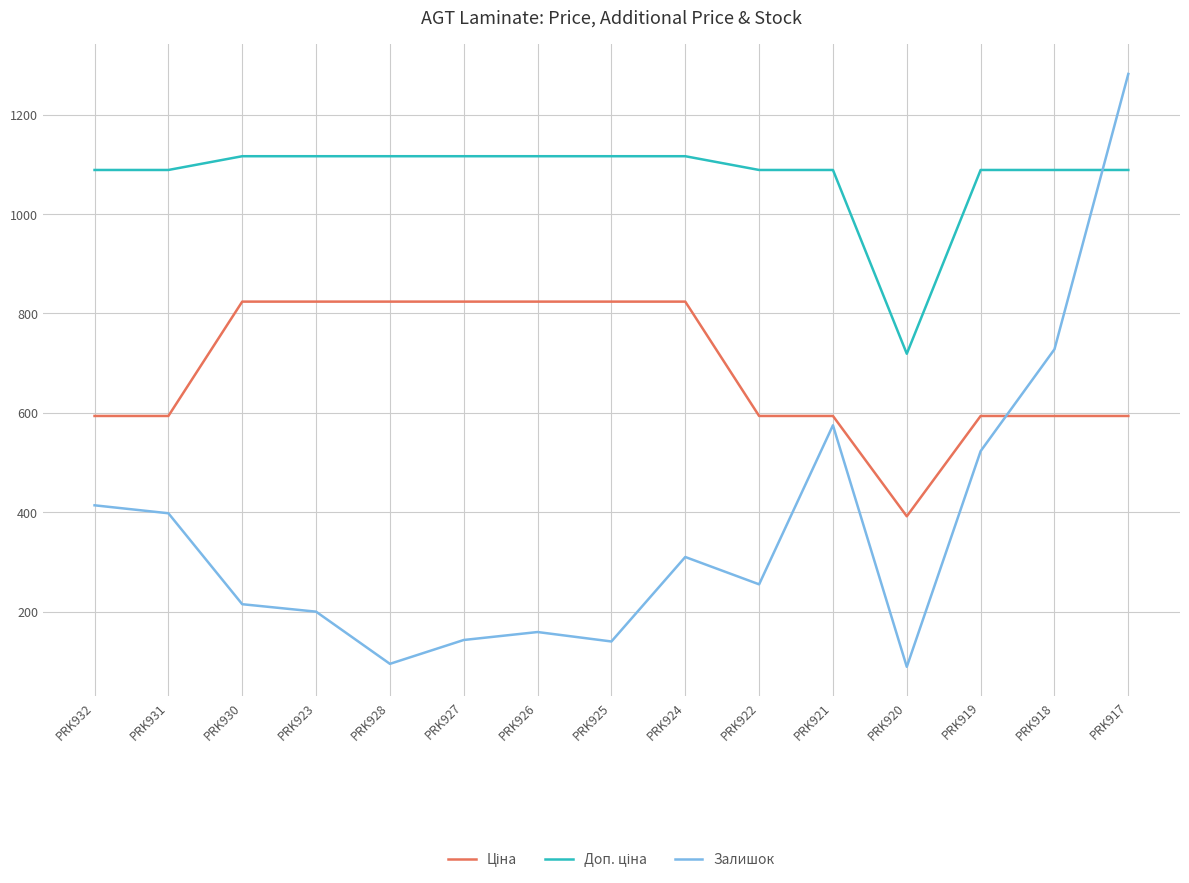

The value of Залишок at PRK919 is 523.0. True or false?

True